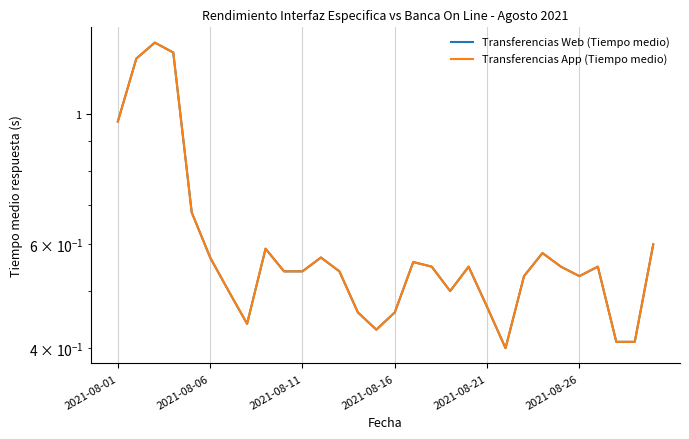

At how many categories does at least one series exceed 0?

30